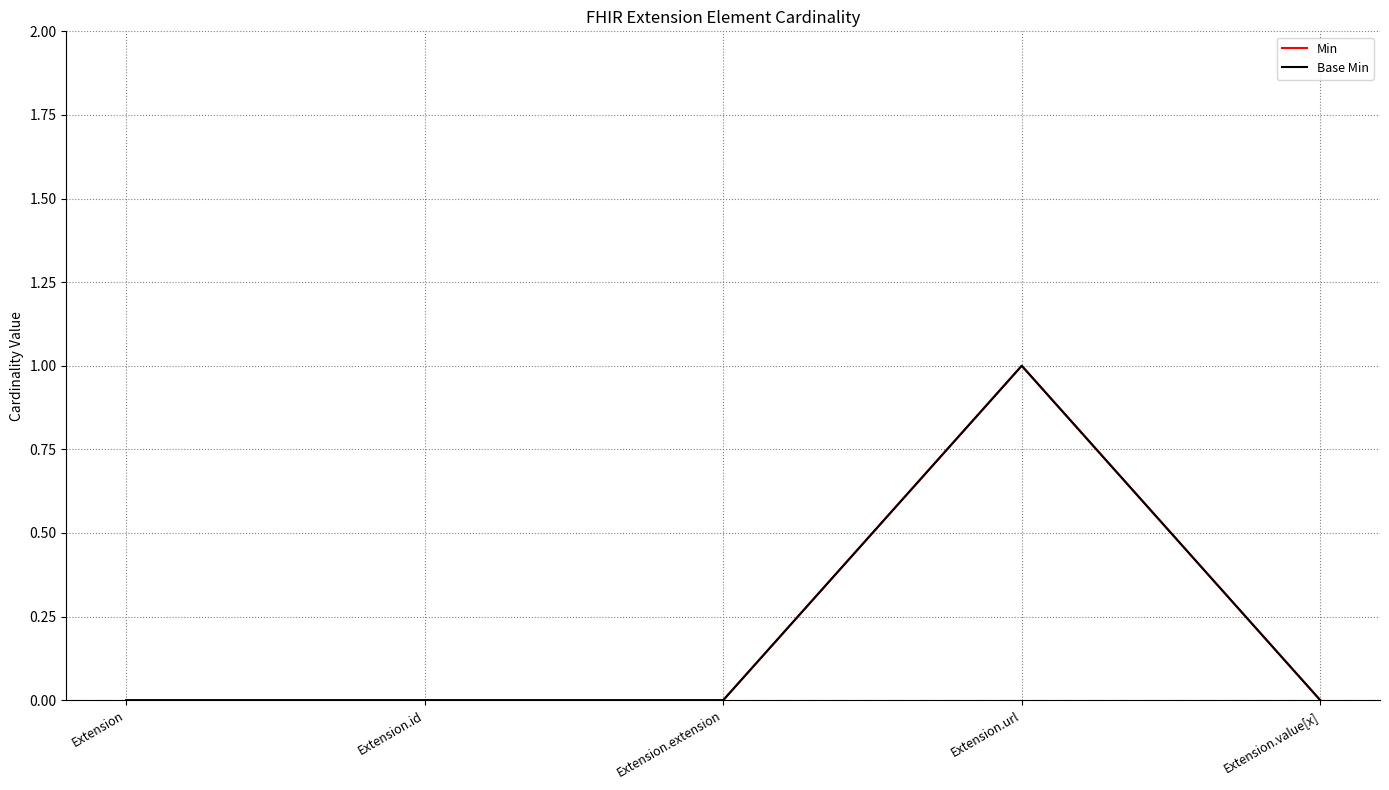

Does the chart have visible grid lines?

Yes